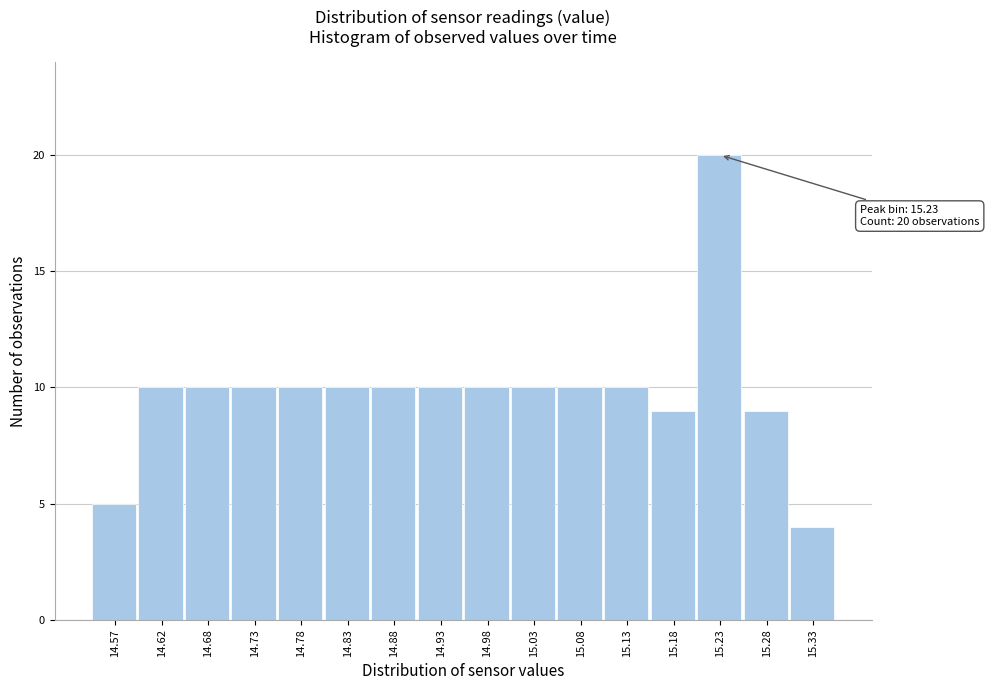

Reading right to left, transcribe all the data shown in this chart.

15.33=4	15.28=9	15.23=20	15.18=9	15.13=10	15.08=10	15.03=10	14.98=10	14.93=10	14.88=10	14.83=10	14.78=10	14.73=10	14.68=10	14.62=10	14.57=5